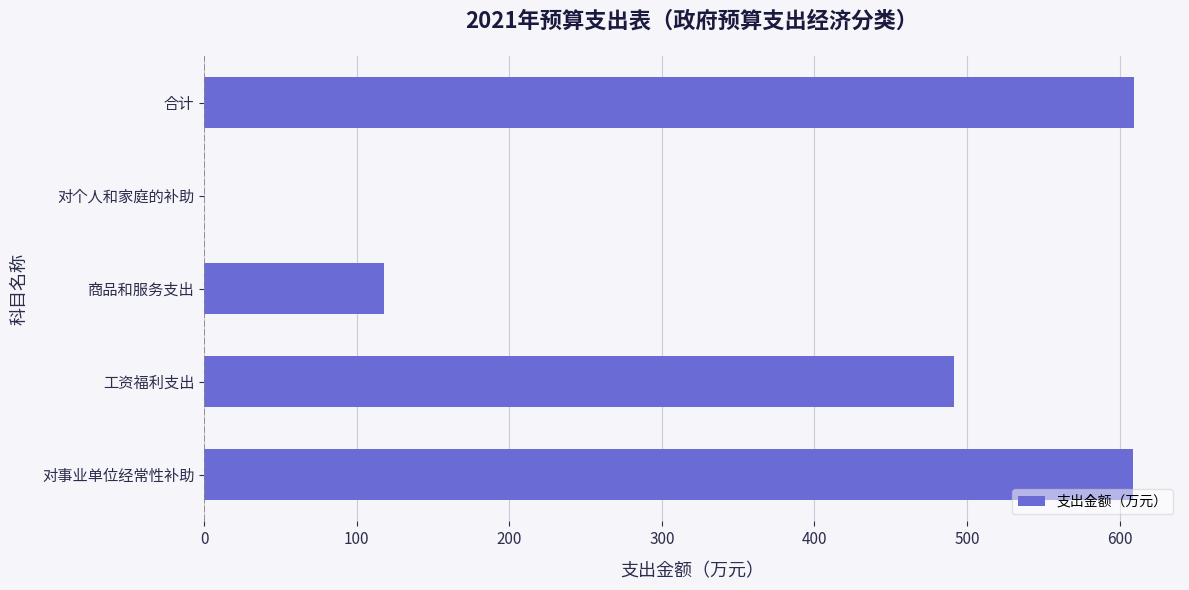

The chart shows a value of 956.8 at 合计. True or false?

False